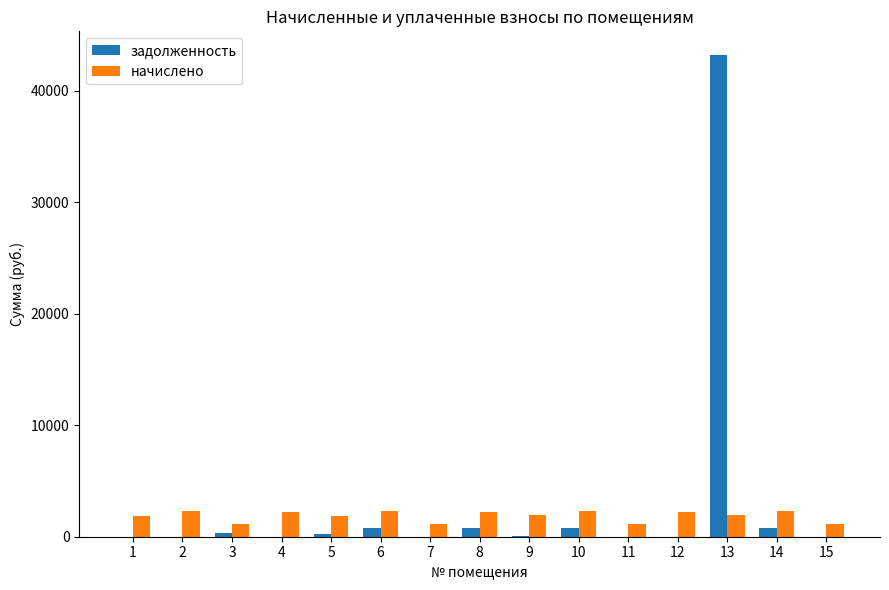

The value of начислено at 7 is 1128.2. True or false?

True